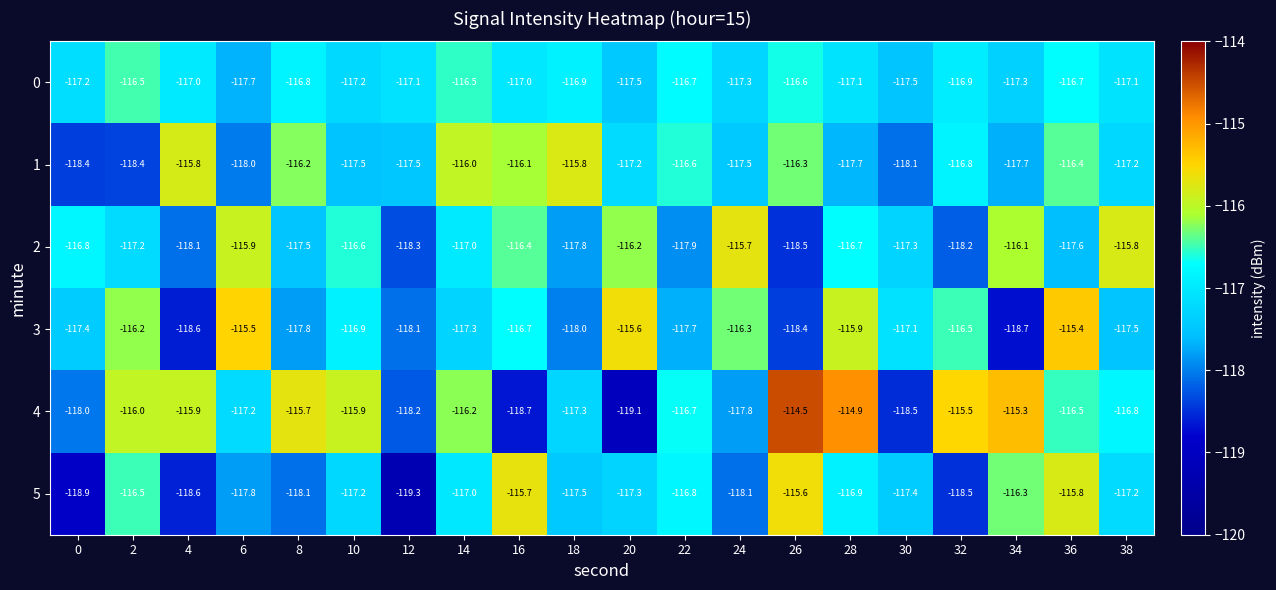

What is the total value across all series at 34?

-701.4